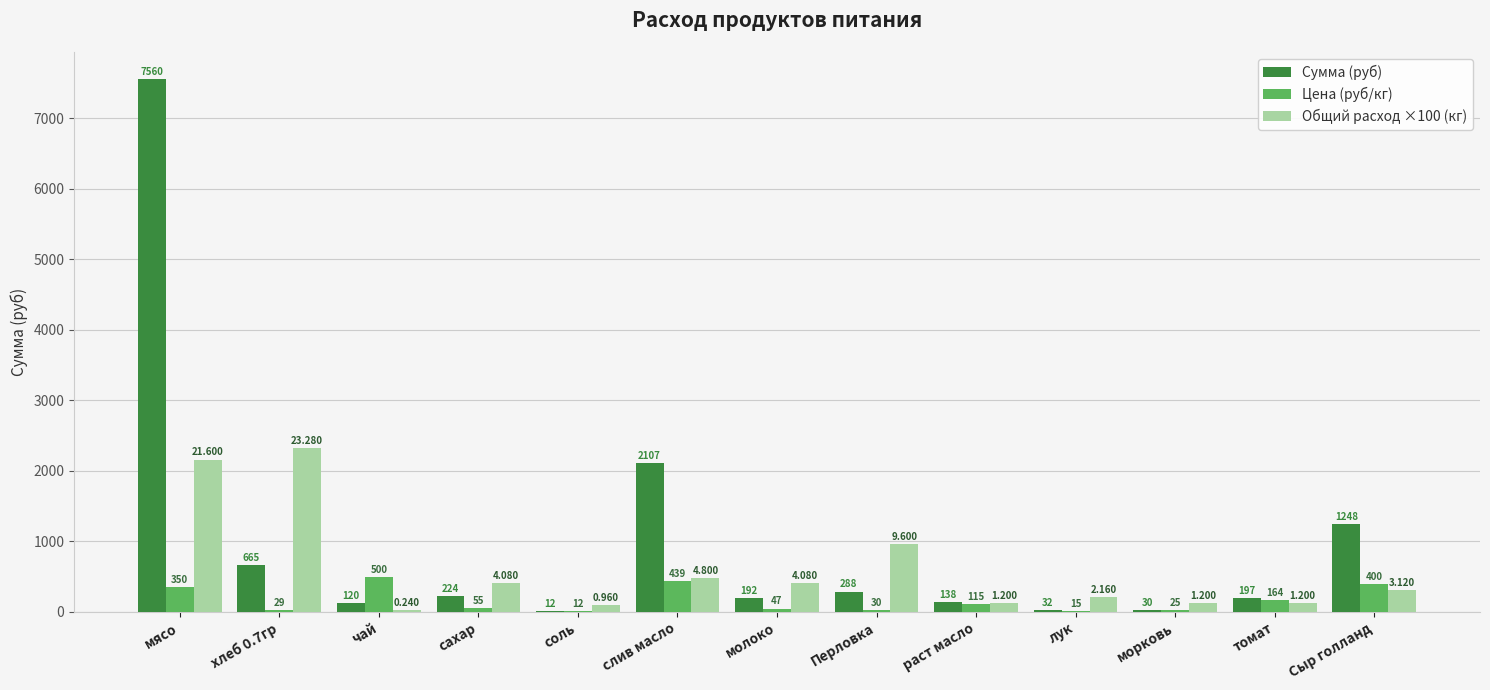

Which series changed the most between Перловка and Сыр голланд?

Сумма (руб)